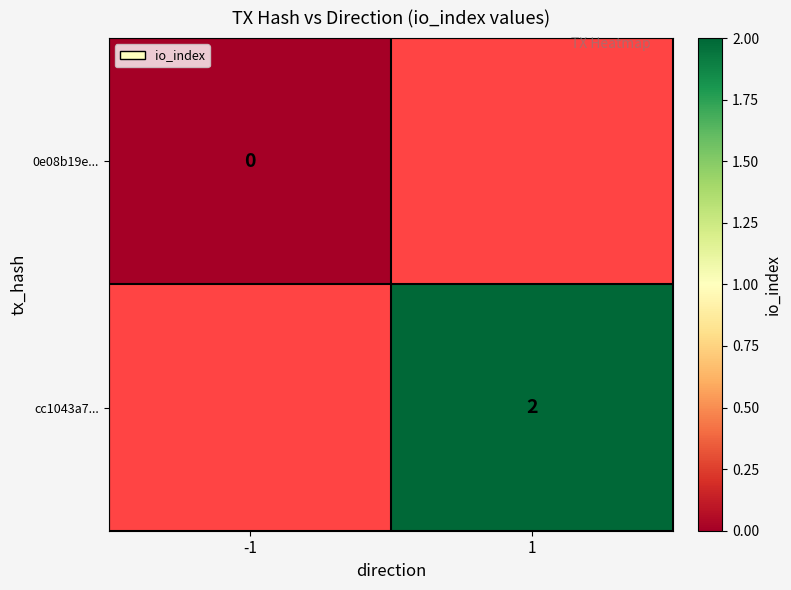

The value of cc1043a7... at 1 is 2. True or false?

True